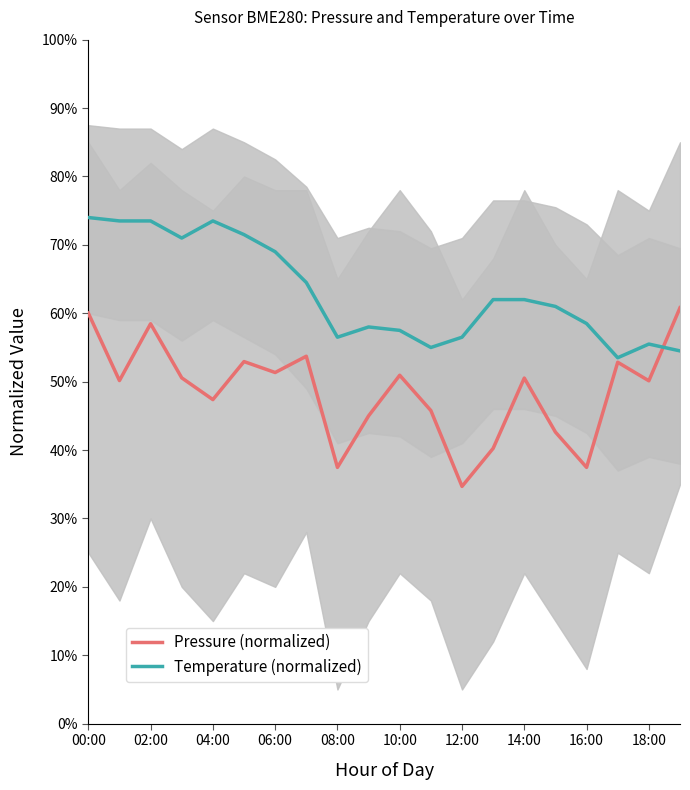

How many values in the Pressure (normalized) series exceed 50?

12